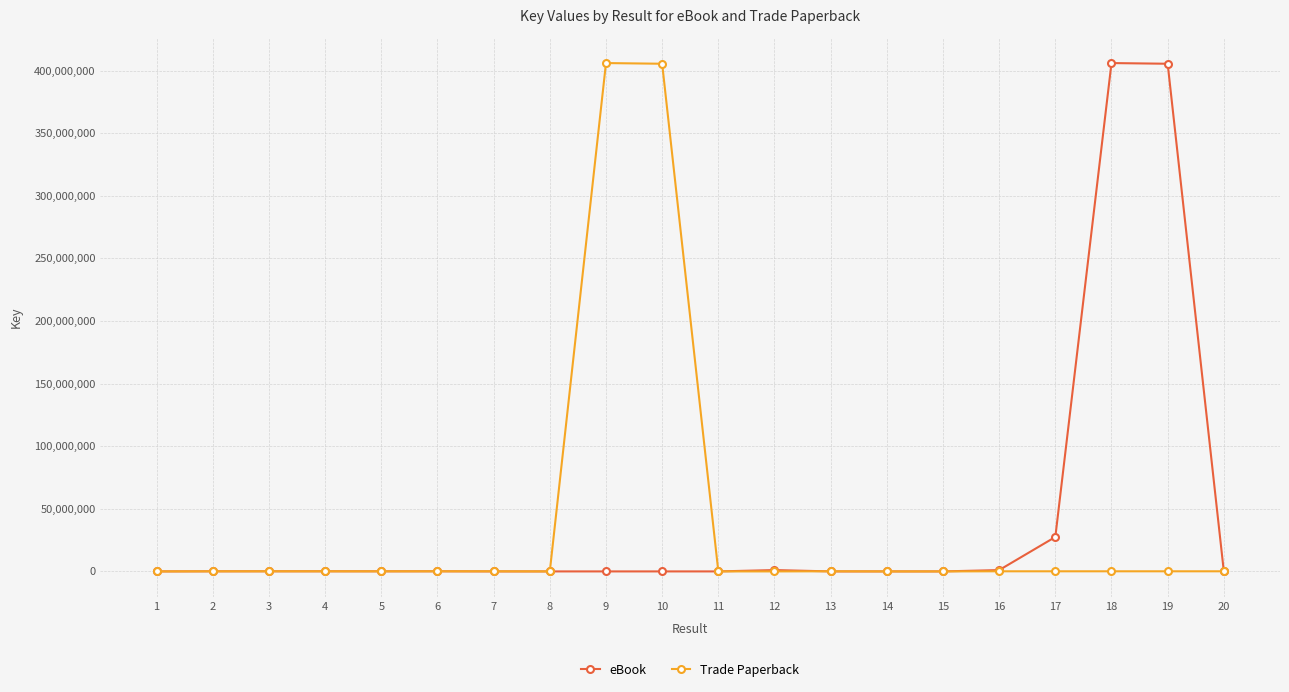

What is the approximate value of Trade Paperback at 6, to the nearest 50?

96900